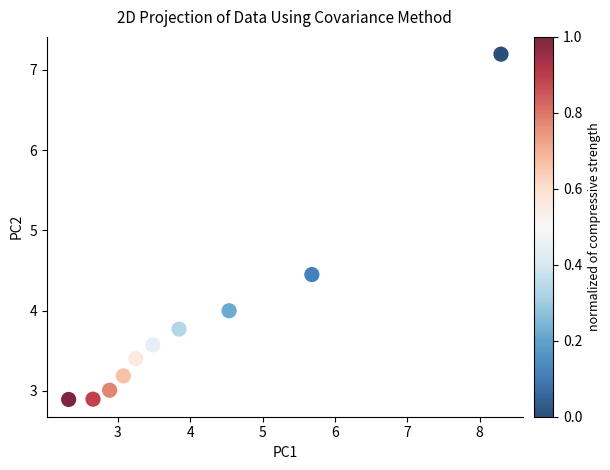

What is the range of Y values (max minus min)?

4.3